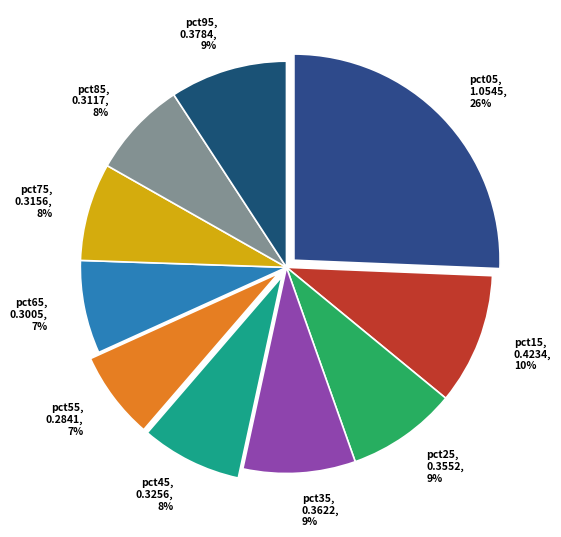

Does pct25 represent more than half of the total?

No